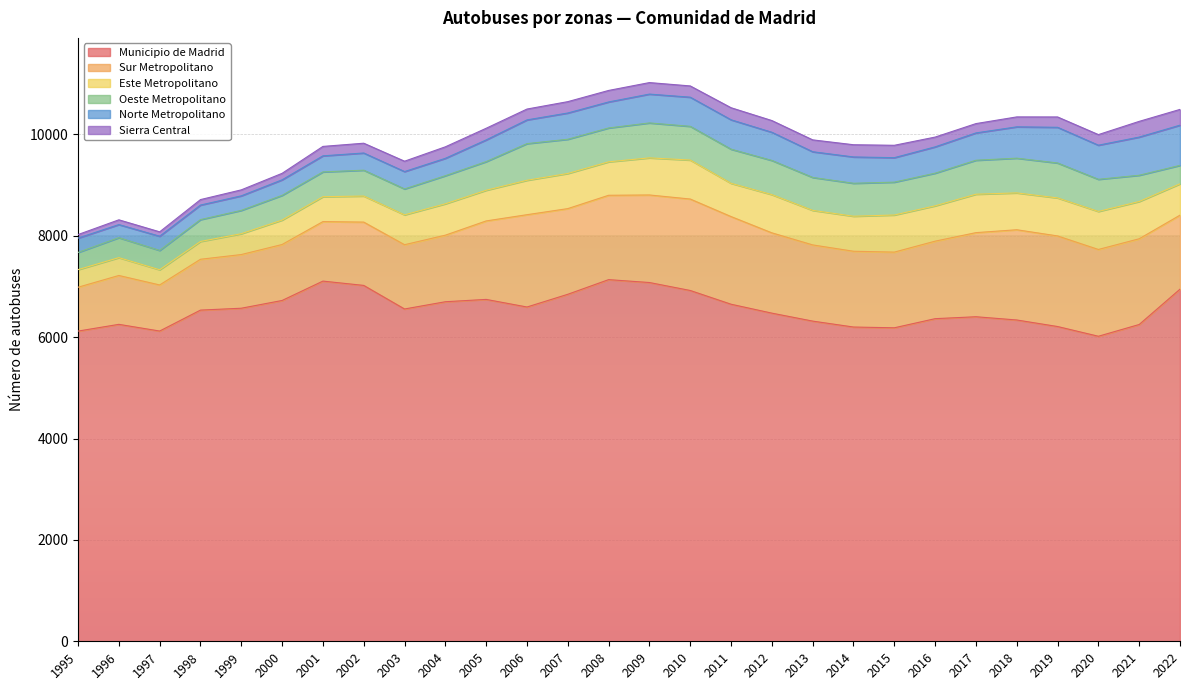

What is the value of the Este Metropolitano point at the 7th from the left?

491